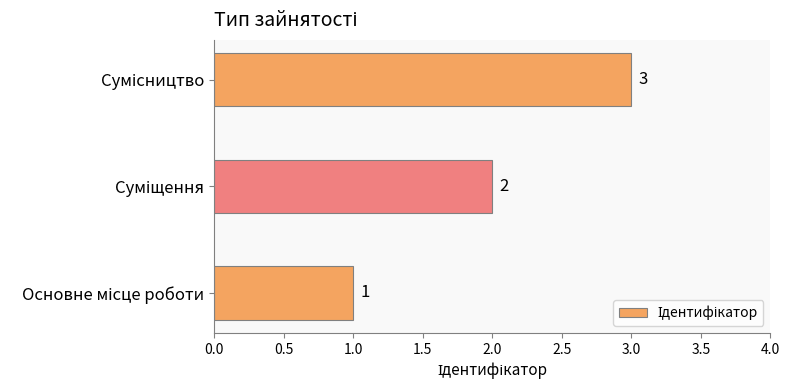

Count the values in the range 1 to 3.

3